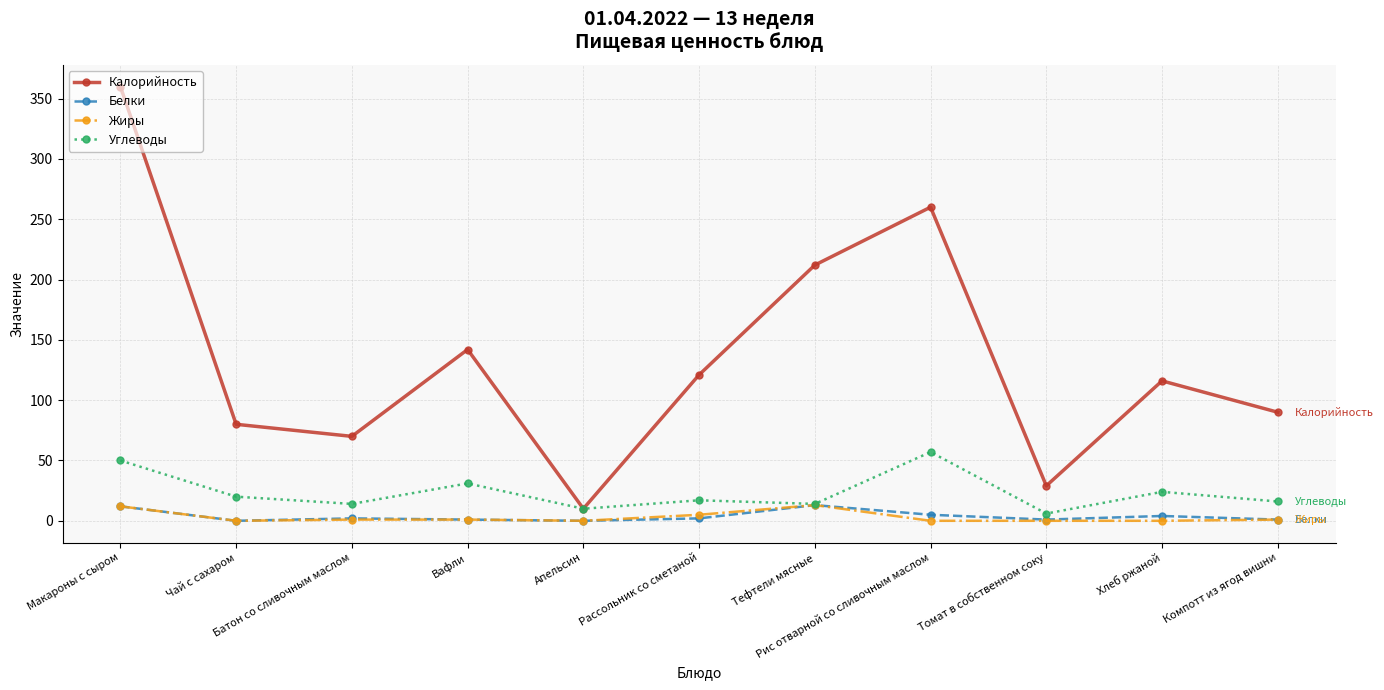

Which series has the largest range (max minus min)?

Калорийность